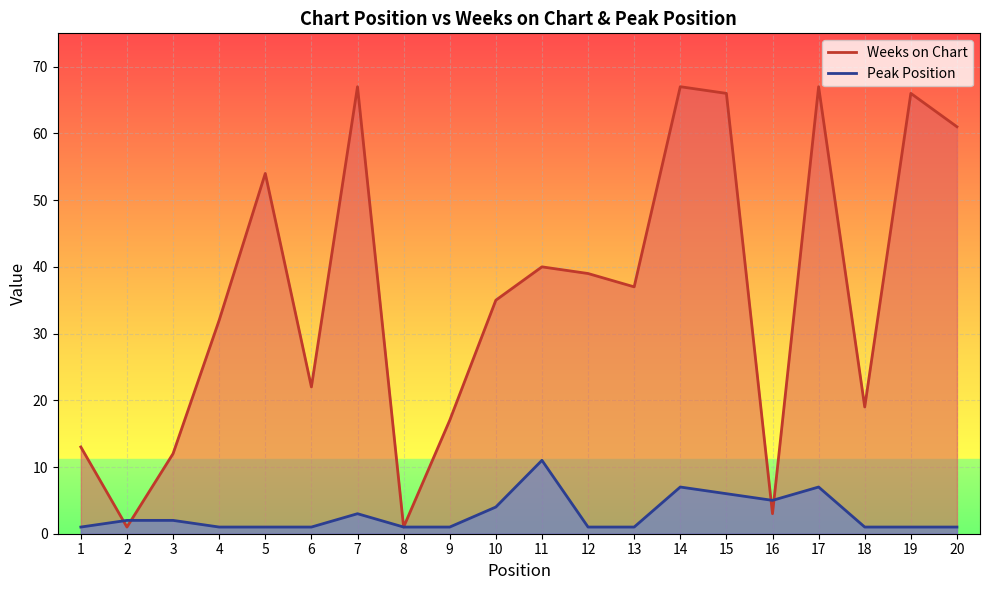

What is the difference between the highest and lowest values at 16?

2